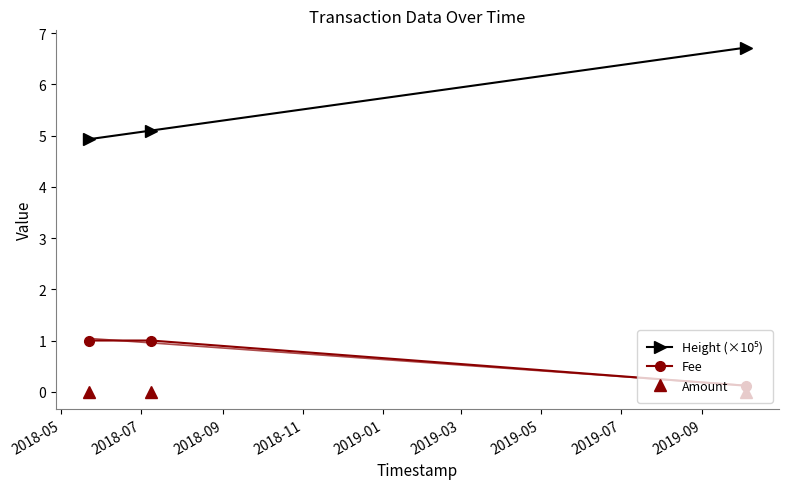

Count the number of categories in the chart.

3